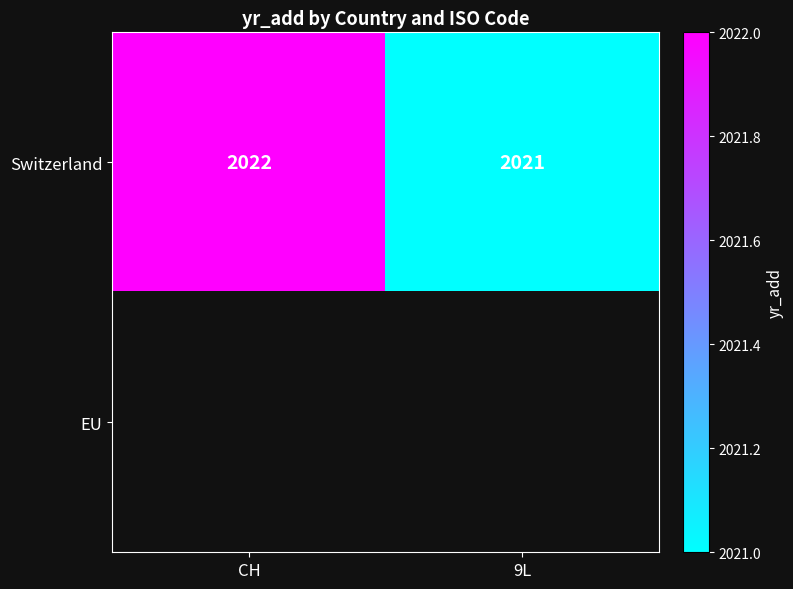

At which category does the chart reach its peak across all series?

CH